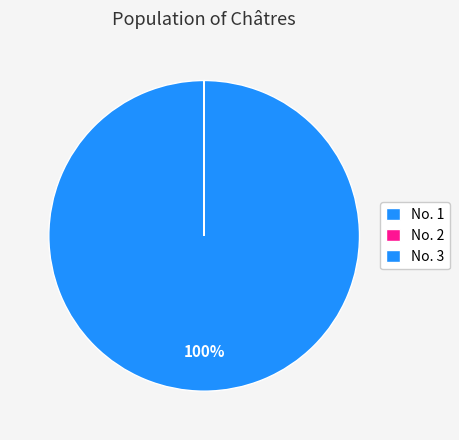

Which slice represents more than half of the pie?

No. 1